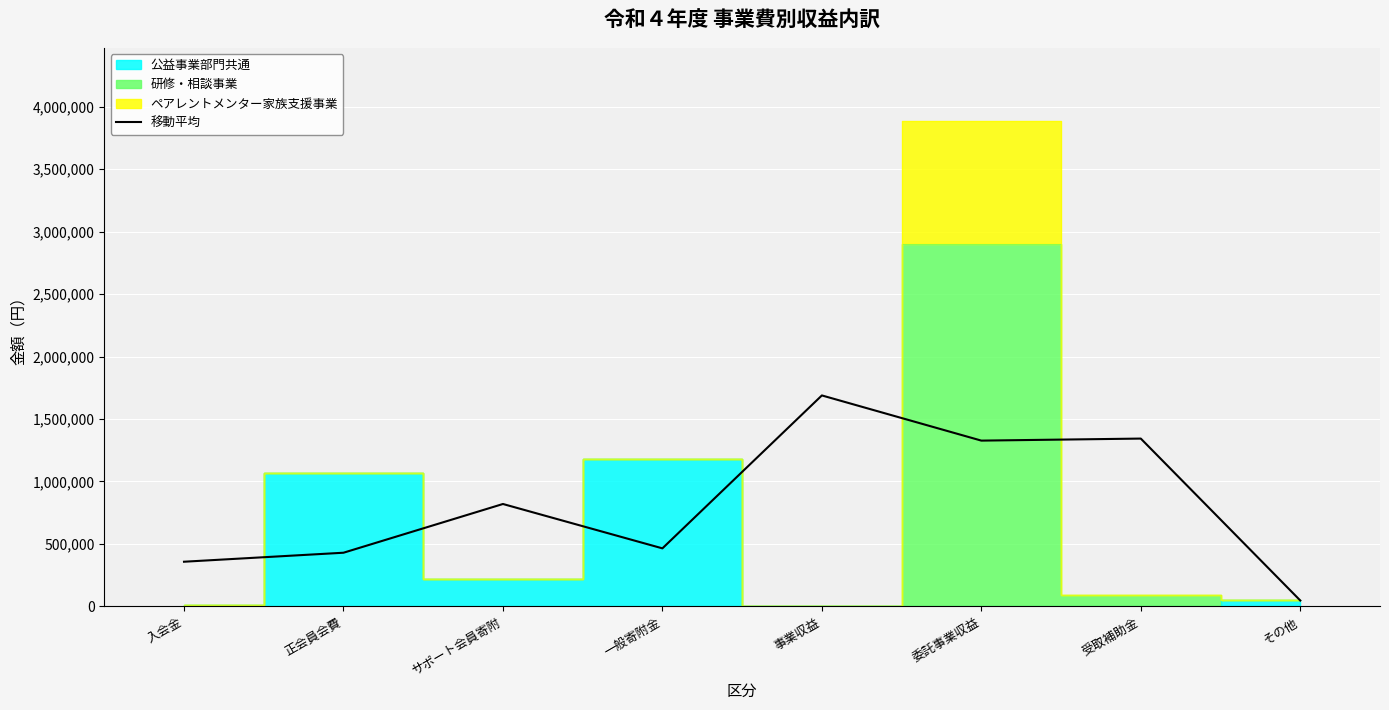

List the labels in order of value, largest first.

事業収益, 受取補助金, 委託事業収益, サポート会員寄附, 一般寄附金, 正会員会費, 入会金, その他